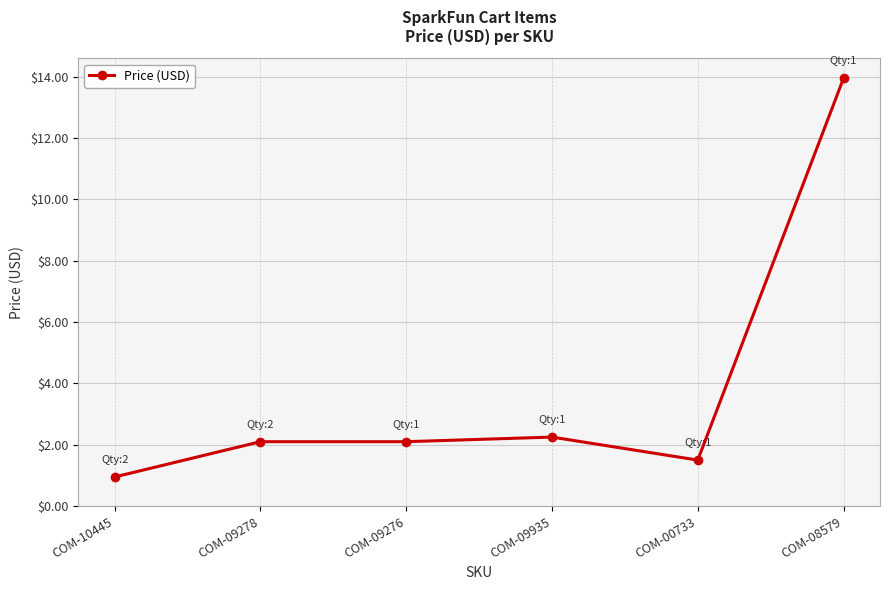

Is this an area chart (filled region under the line)?

No